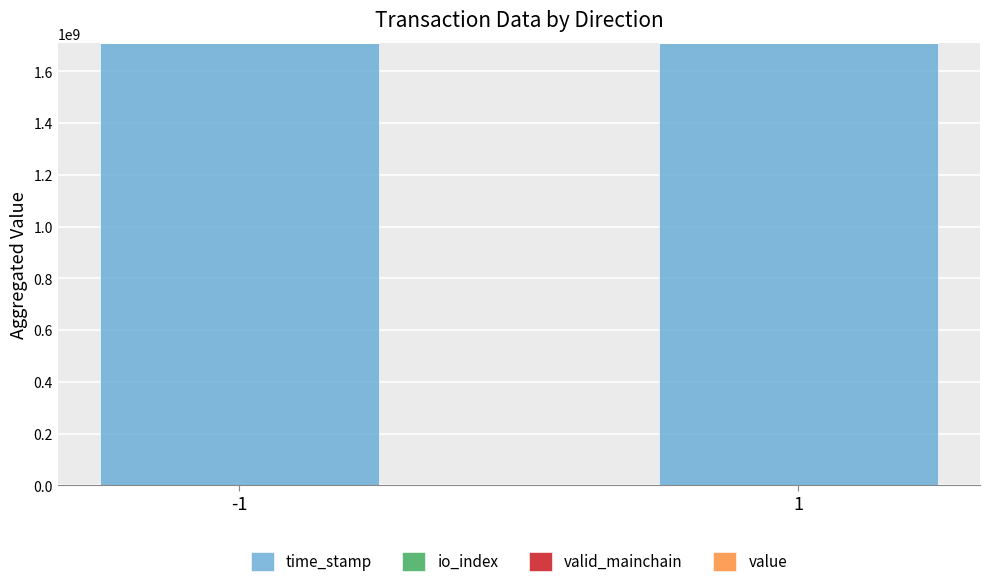

Count the number of data series in this chart.

4